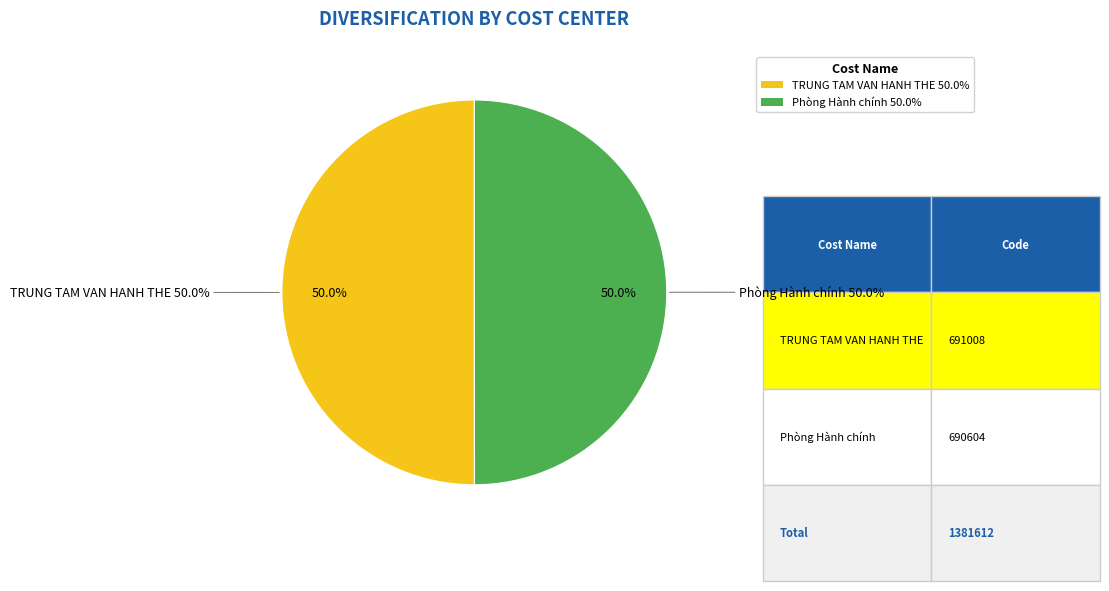

Between TRUNG TAM VAN HANH THE and Phòng Hành chính, which is larger?

TRUNG TAM VAN HANH THE